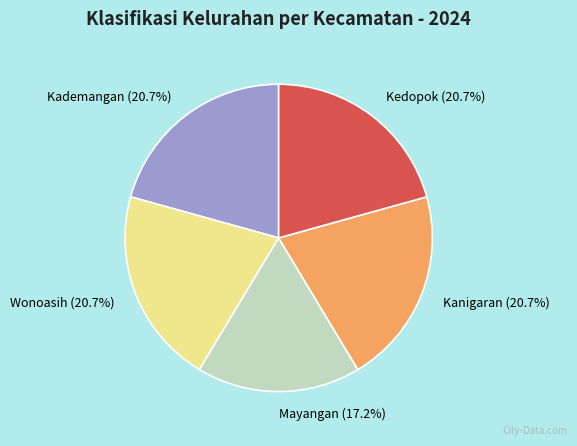

Combined, do Kedopok and Kanigaran account for over 50%?

No